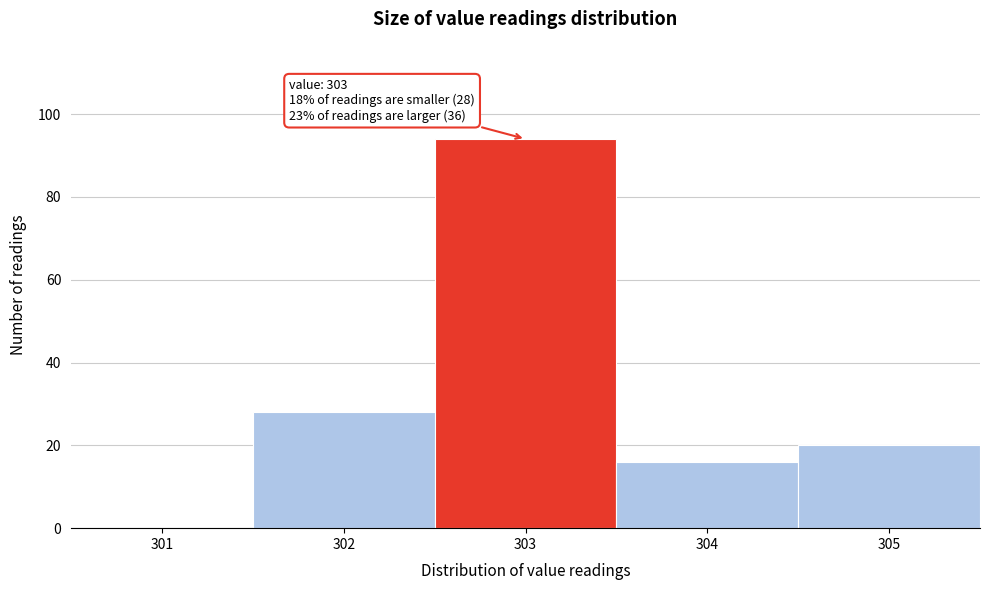

Reading left to right, list all the values displayed in this chart.

301=0	302=28	303=94	304=16	305=20